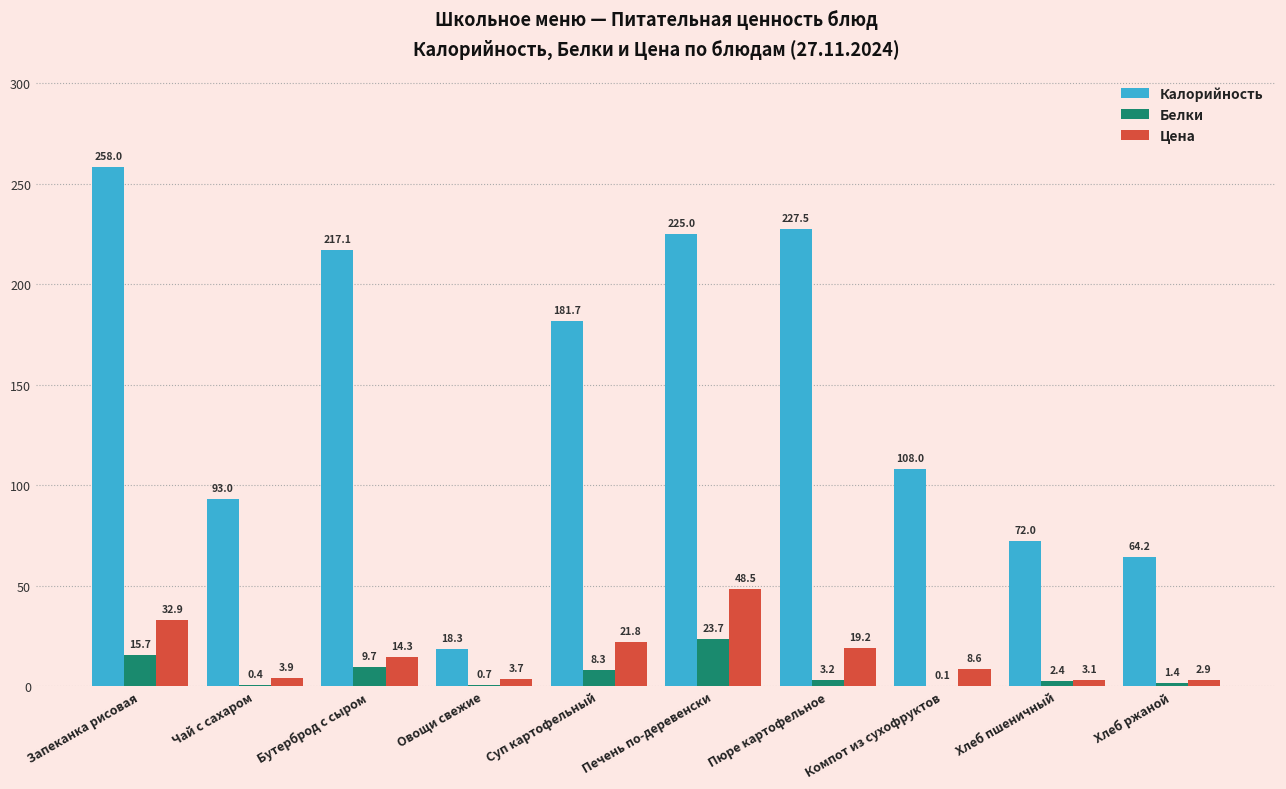

What is the approximate value of Цена at Хлеб ржаной?

2.9